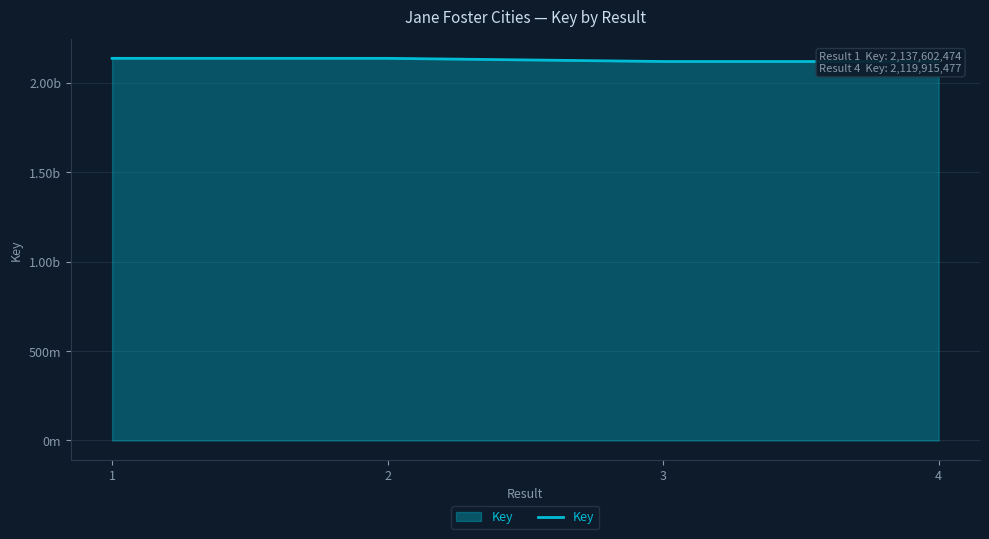

What is the approximate value at 4, to the nearest 10?

2119915480